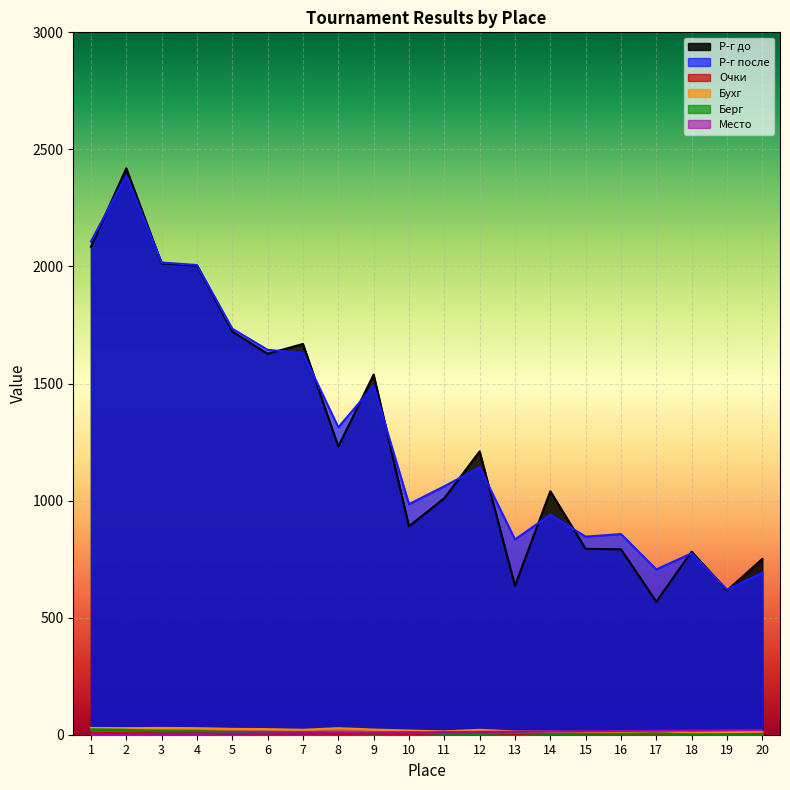

At which category does the chart reach its peak across all series?

2